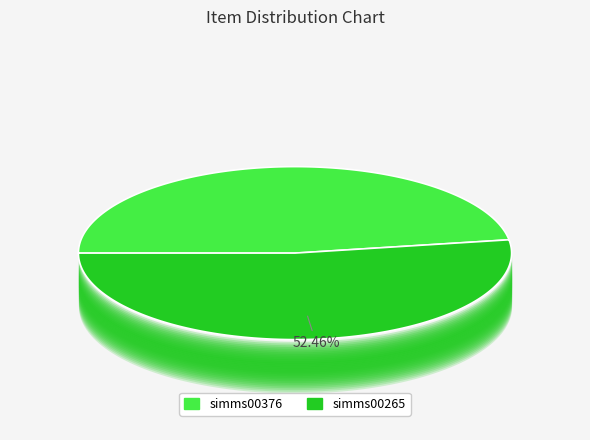

To the nearest percent, what portion does simms00265 represent?

52%